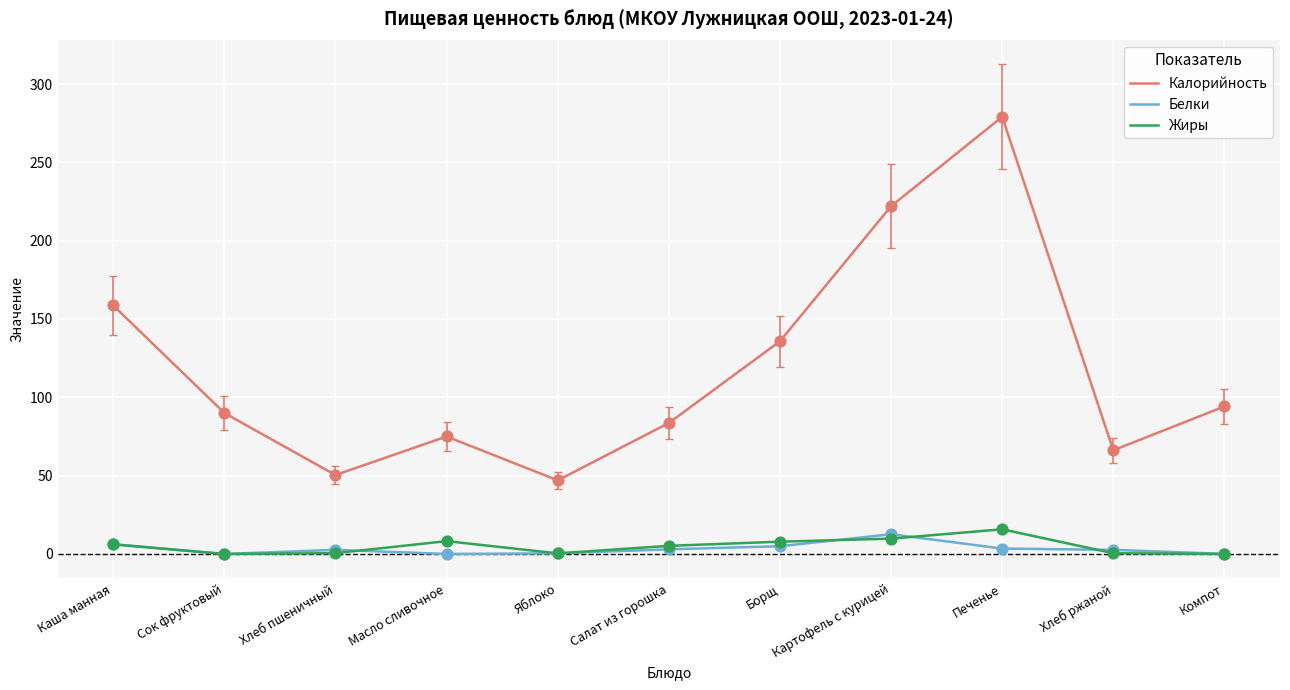

Which series has the largest range (max minus min)?

Калорийность